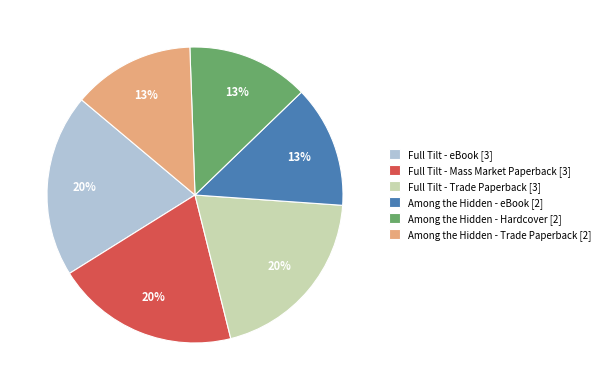

The Full Tilt - eBook slice represents 27% of the pie. True or false?

False